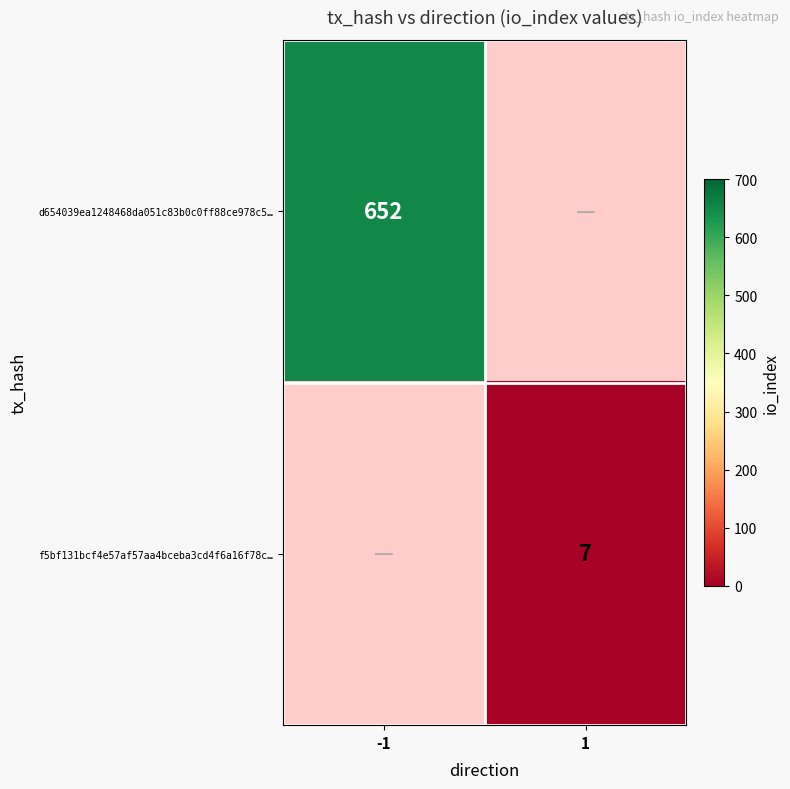

The f5bf131bcf4e57af57aa4bceba3cd4f6a16f78c… series shows 3 at 1. True or false?

False